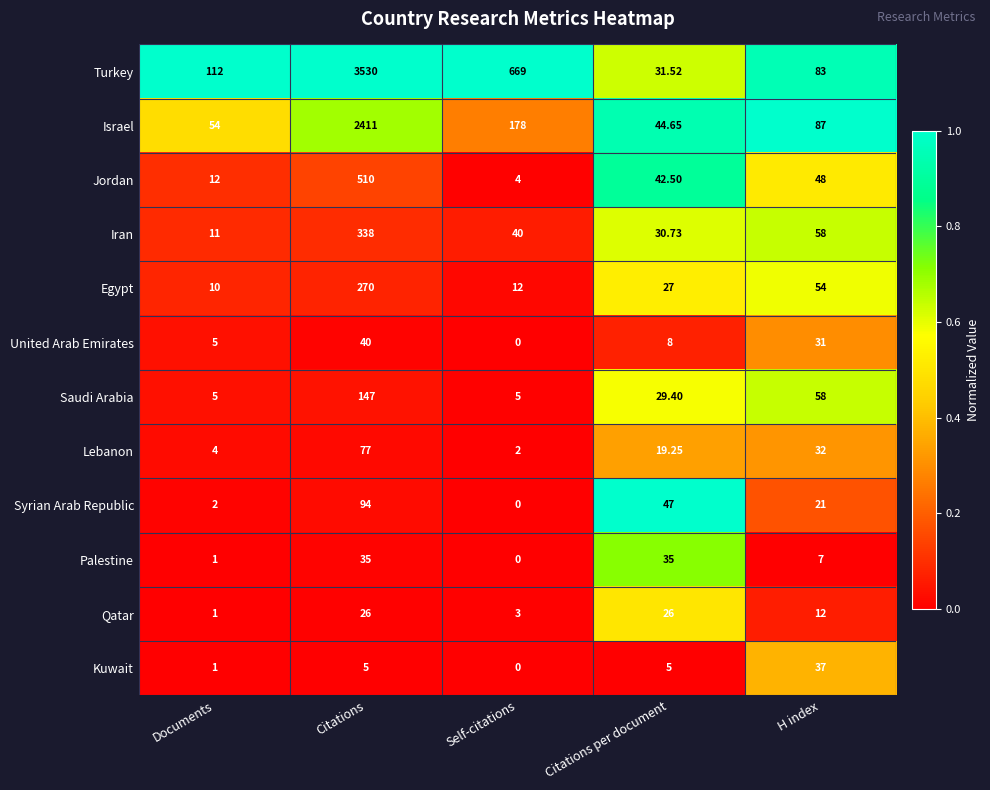

Rank the categories by United Arab Emirates value from highest to lowest.

Citations, H index, Citations per document, Documents, Self-citations